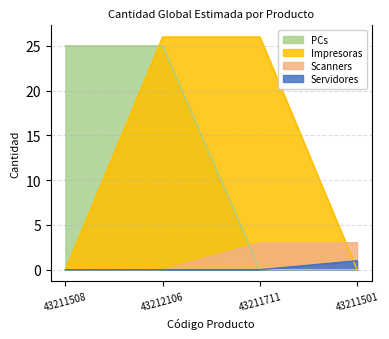

What is the difference between the maximum and second lowest values?

25